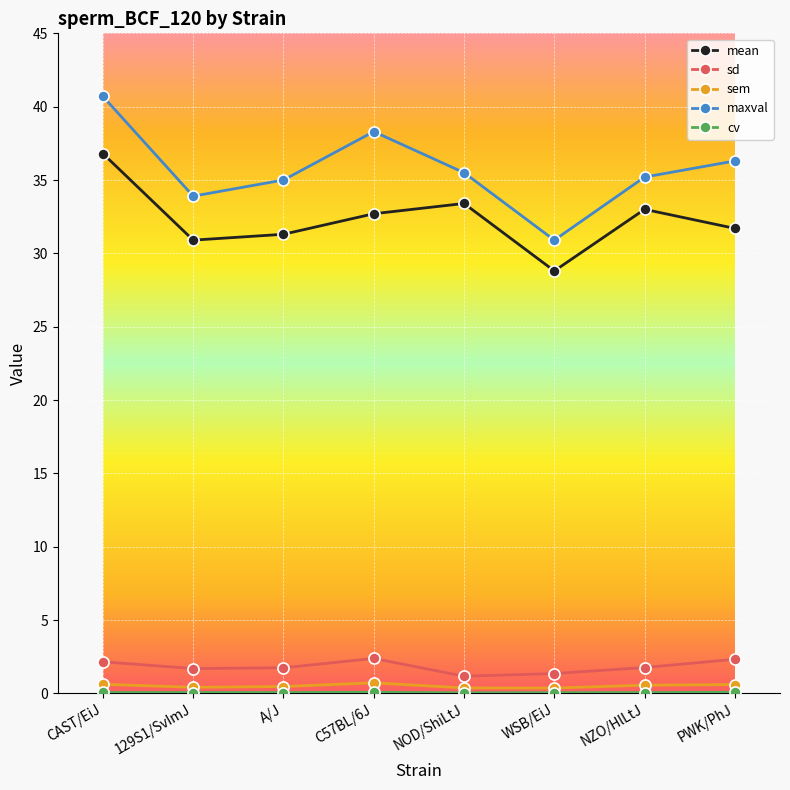

What position from the right is A/J?

6